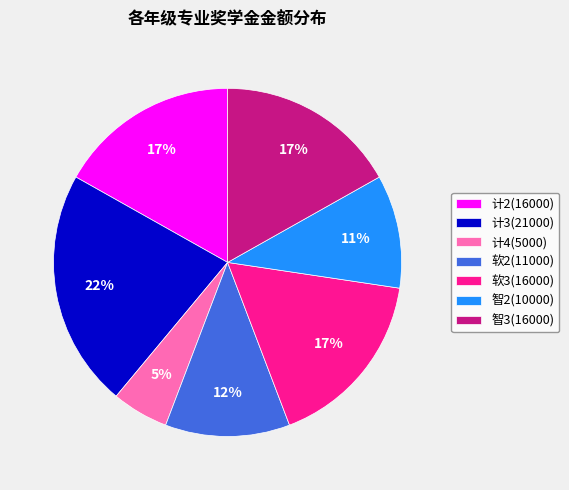

Combined, do 智3(16000) and 智2(10000) account for over 50%?

No